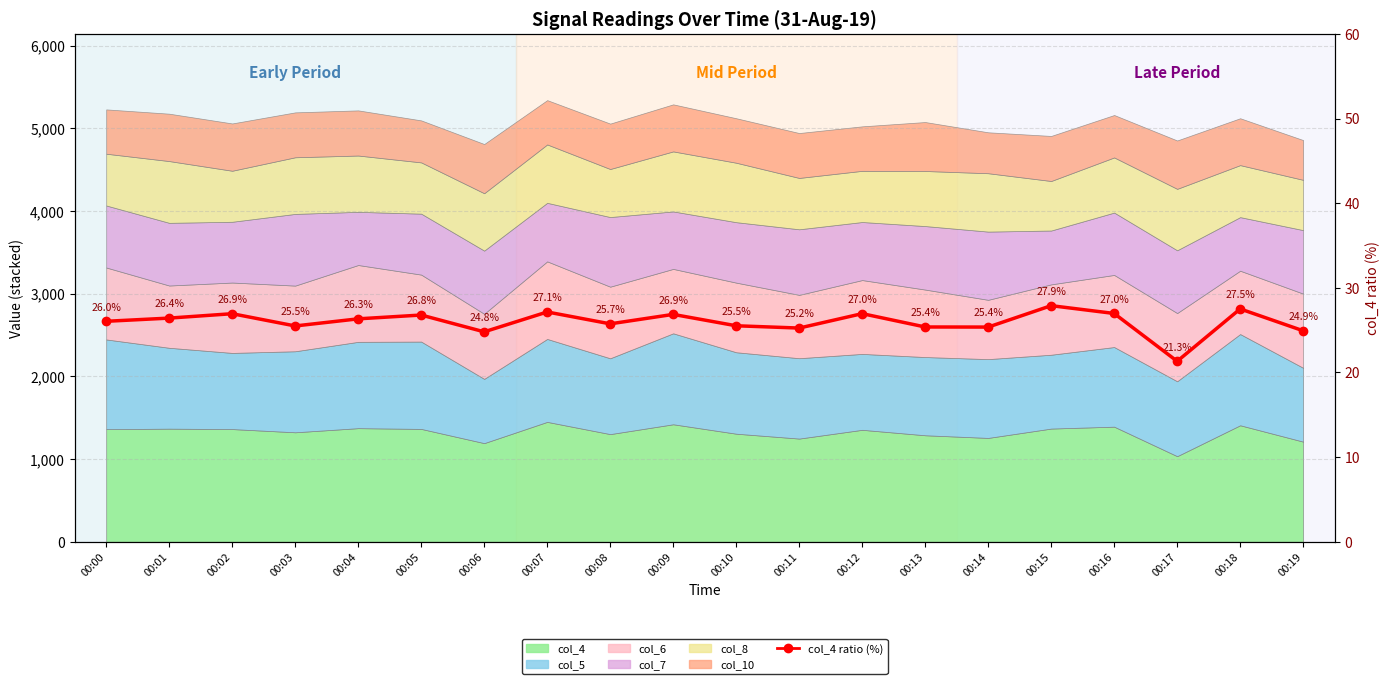

True or false: the data shows 26.3 at 00:04.

True